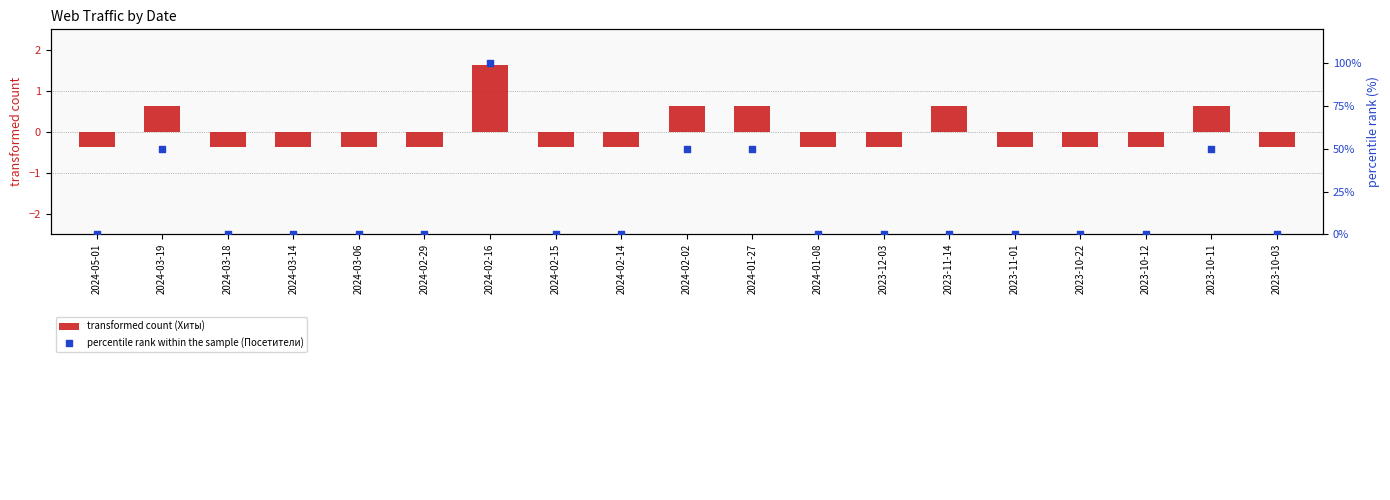

Which series contains the highest Y value?

percentile rank within the sample (Посетители)